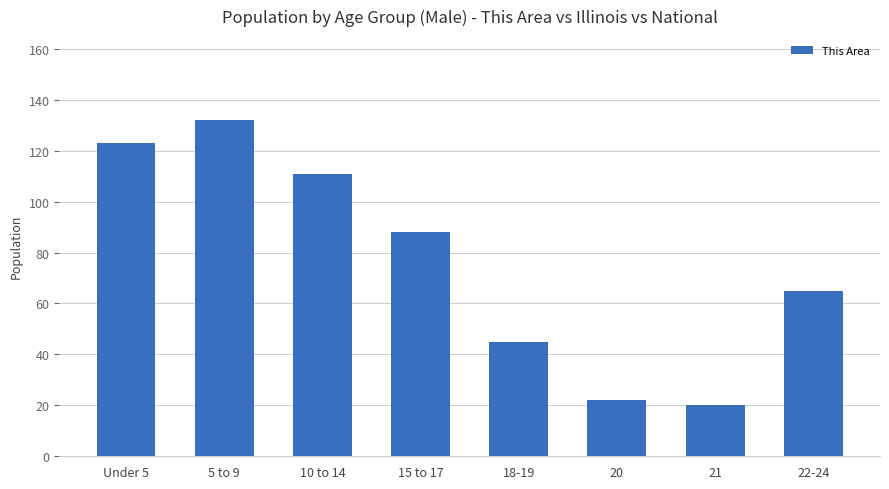

Rank the categories by value from lowest to highest.

21, 20, 18-19, 22-24, 15 to 17, 10 to 14, Under 5, 5 to 9